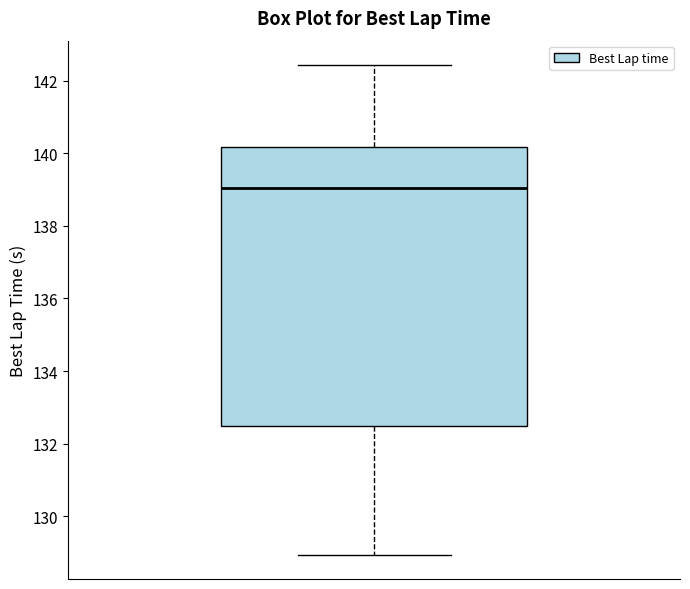

Transcribe this box plot: give where the median line is, the range the box spans, and where the two whiskers end, as read against the y-axis. The values are not printed on the chart, so give them approximately, as read against the axis.

median 139.0, box 132.4 to 140.2, whiskers 129.0 to 142.4